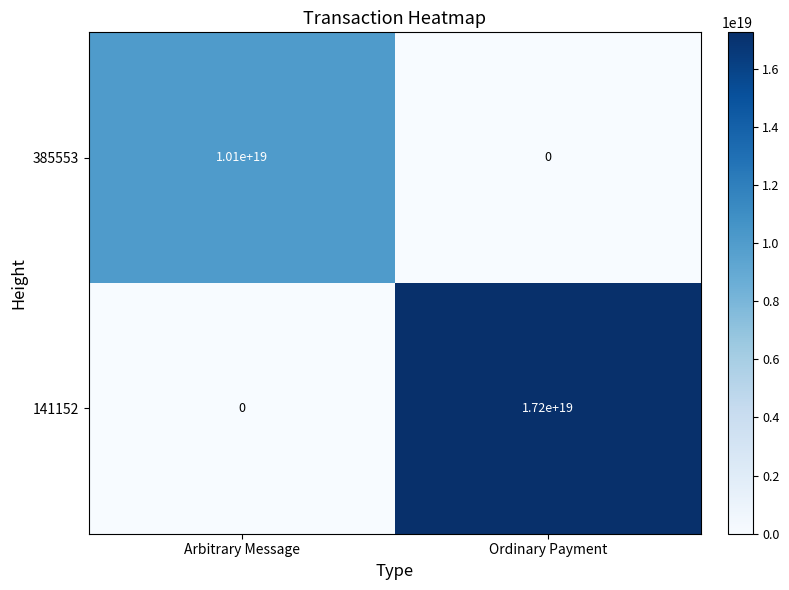

The value of 385553 at Ordinary Payment is 0. True or false?

True